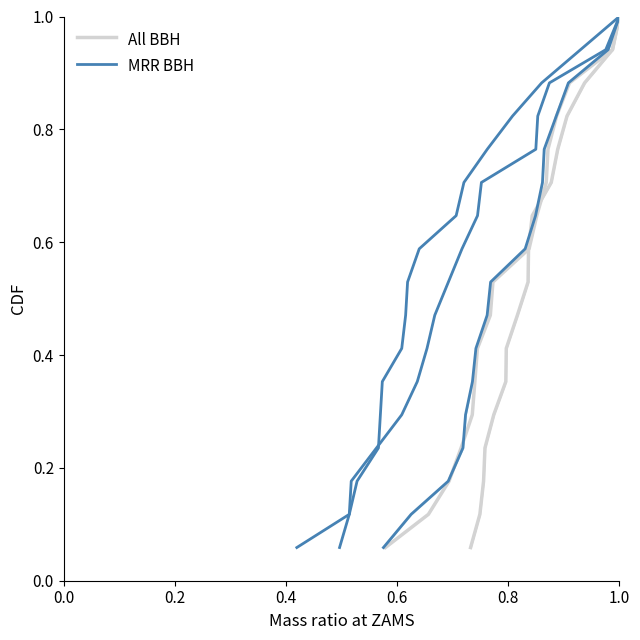

True or false: MRR BBH and All BBH cross at least once.

False